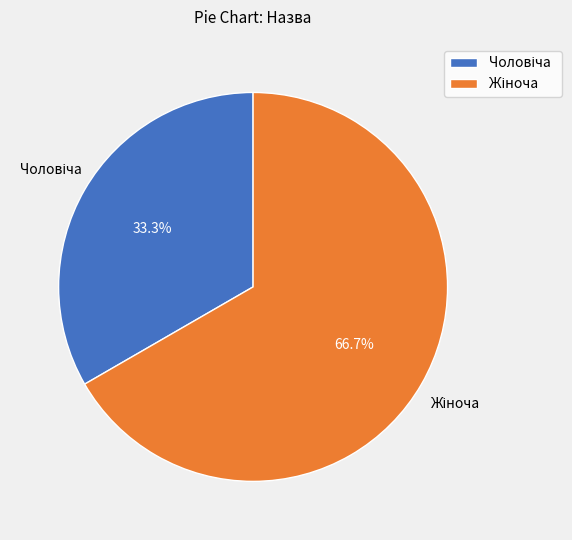

Does any single category account for the majority?

Yes